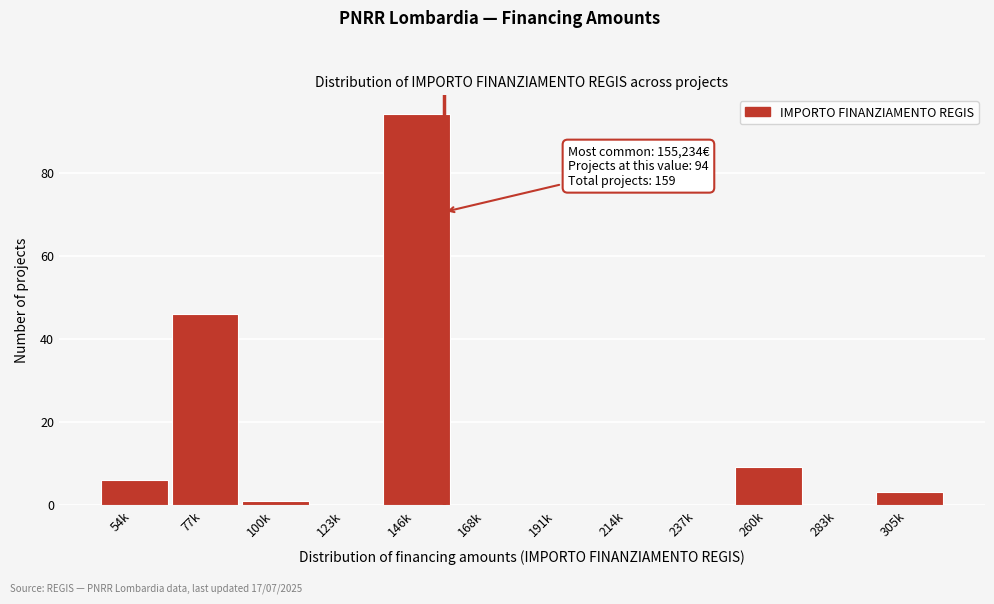

Reading left to right, transcribe all the data shown in this chart.

54k=6	77k=46	100k=1	123k=0	146k=94	168k=0	191k=0	214k=0	237k=0	260k=9	283k=0	305k=3